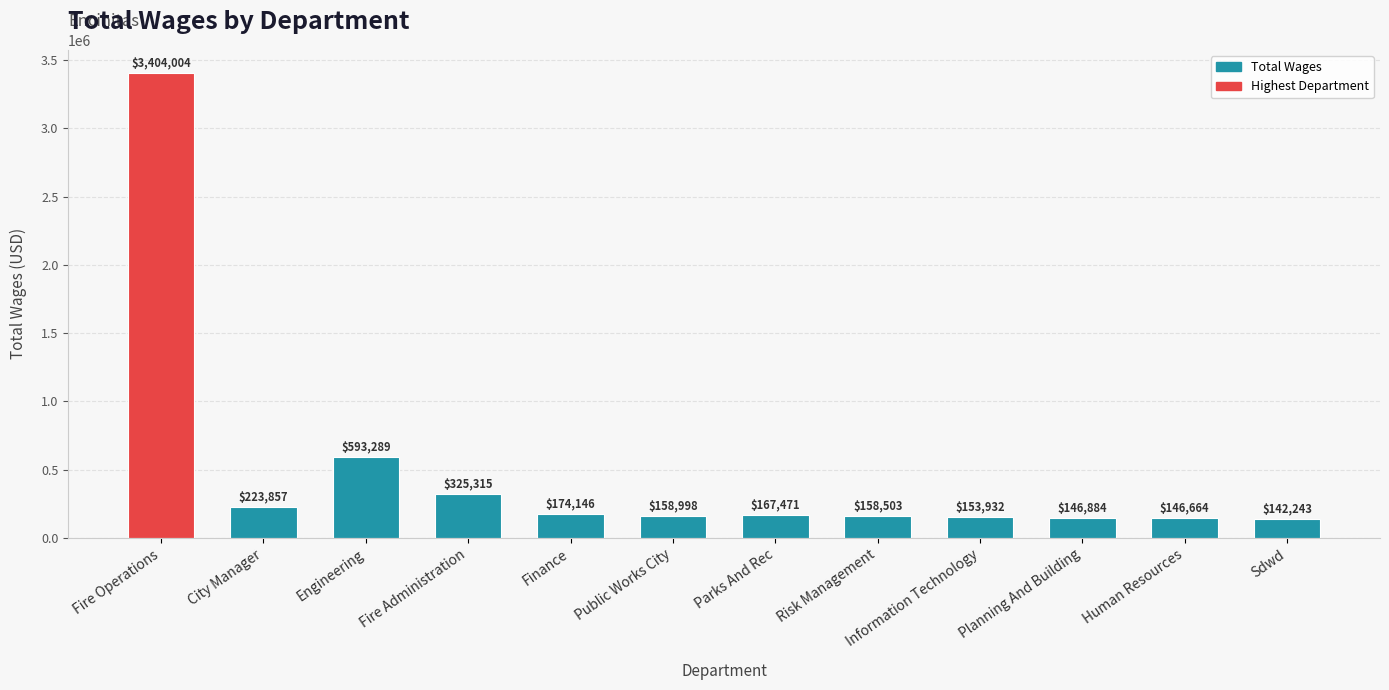

Reading right to left, list all the values displayed in this chart.

142243	146664	146884	153932	158503	167471	158998	174146	325315	593289	223857	3404004